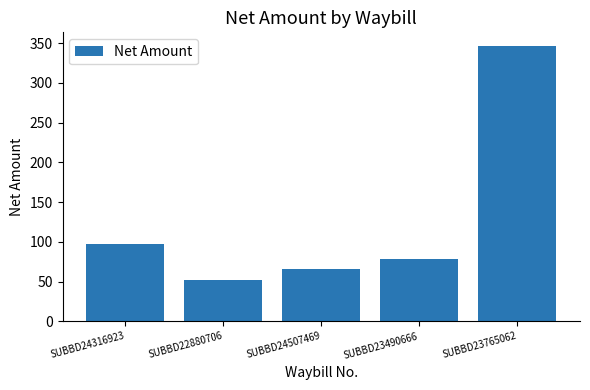

The value at SUBBD24316923 is 142.0. True or false?

False